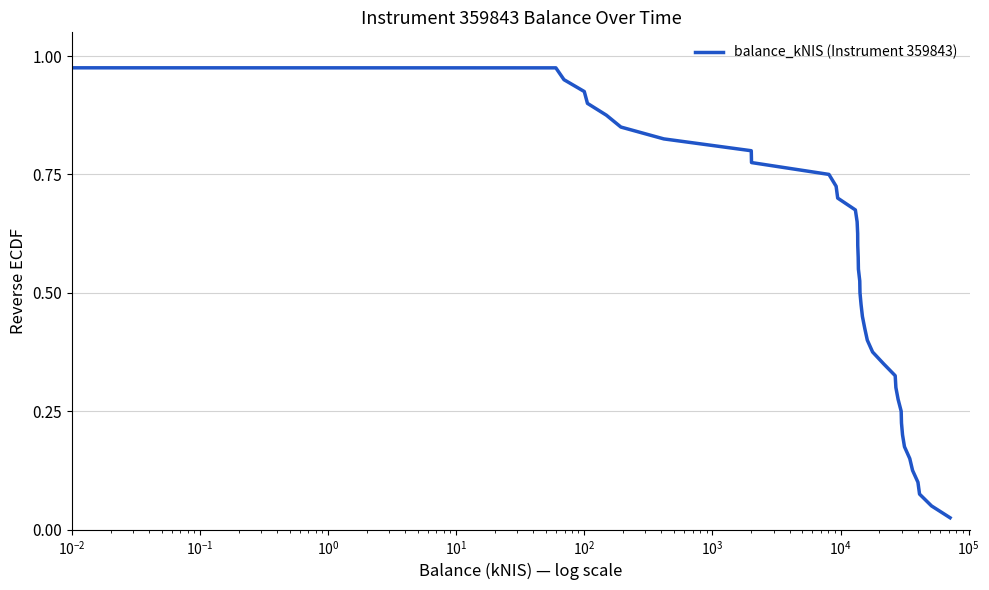

How many lines are shown in the chart?

1